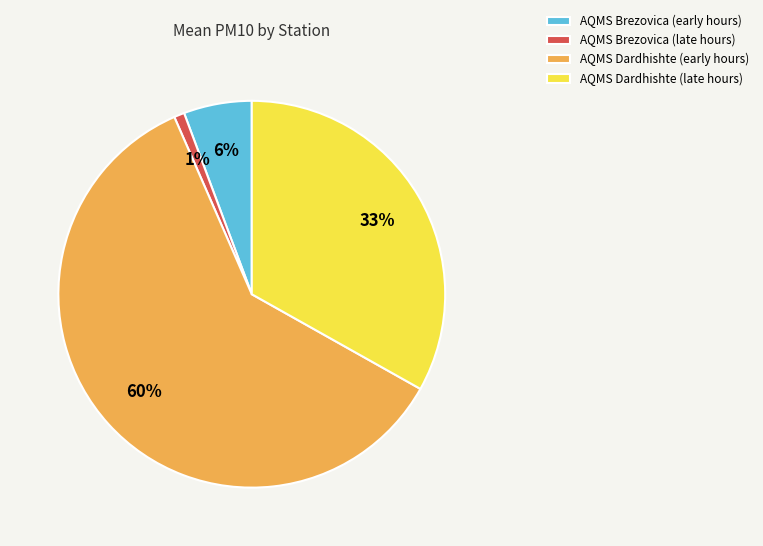

Does any single category account for the majority?

Yes